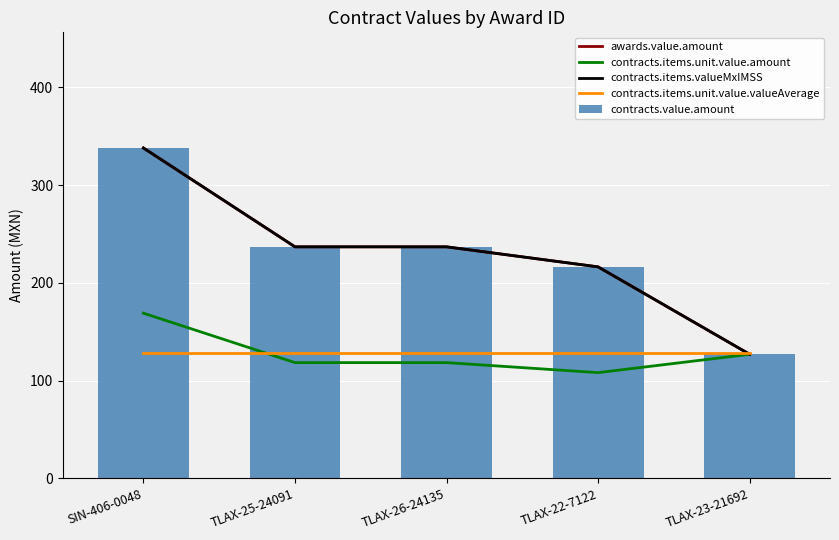

True or false: contracts.items.valueMxIMSS has a value of 418.8 at TLAX-26-24135.

False